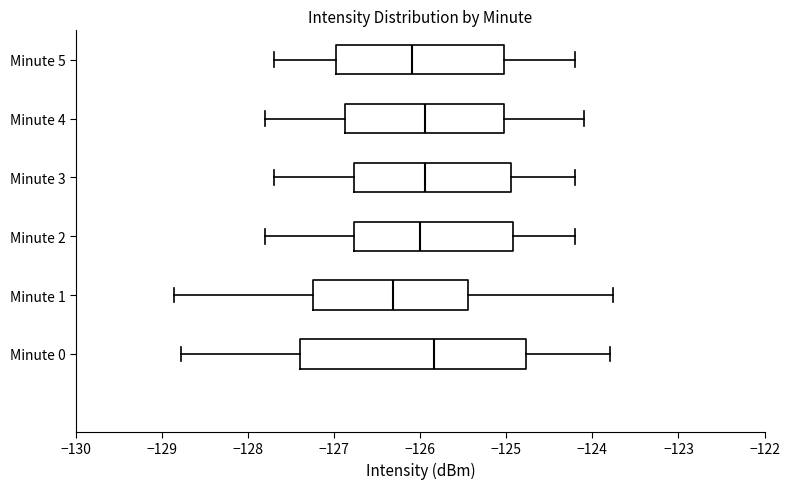

Which box has the furthest to the right median line?

Minute 0